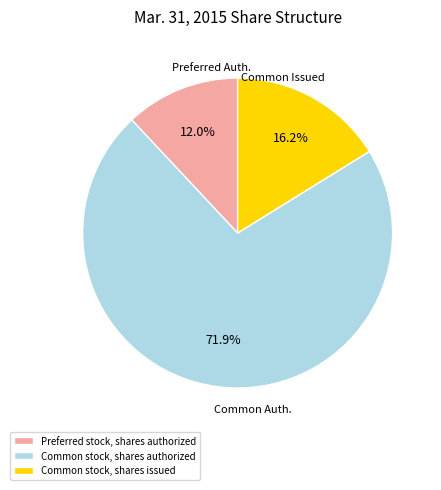

What percentage is NOT represented by Common stock, shares issued?

83.8%